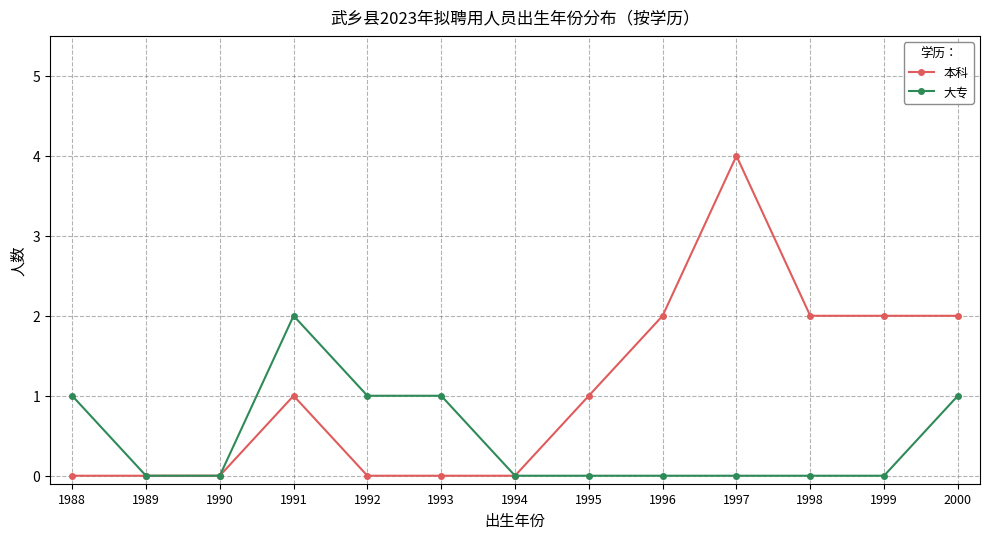

At which category does 大专 reach its first local peak?

1991